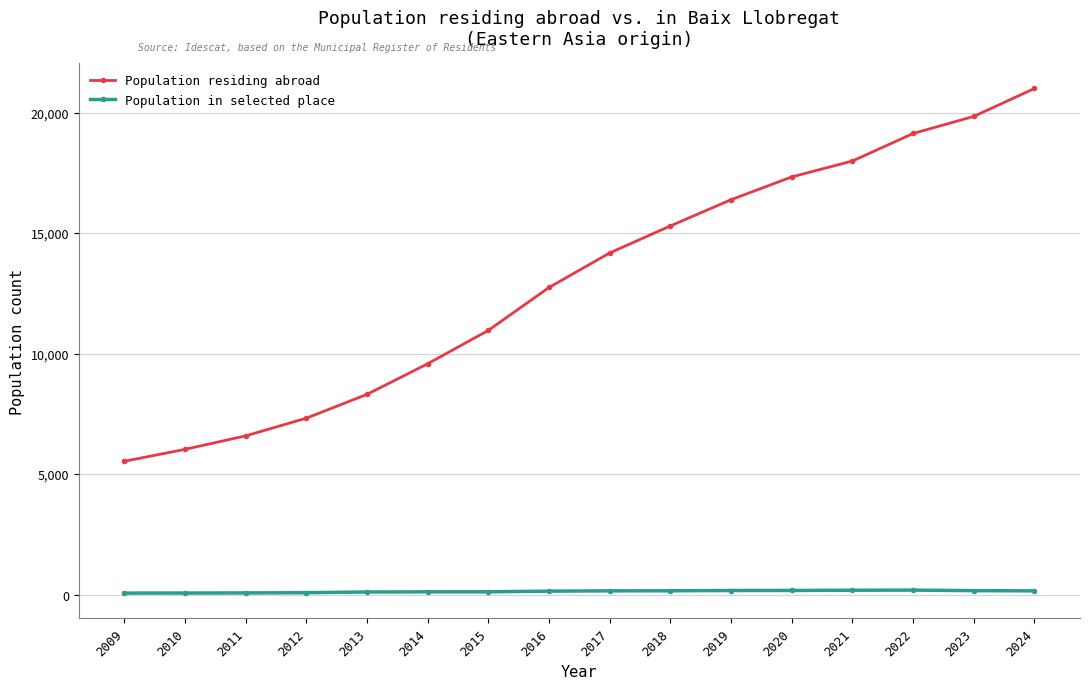

What is the value of the Population residing abroad point at the 13th from the left?

17988